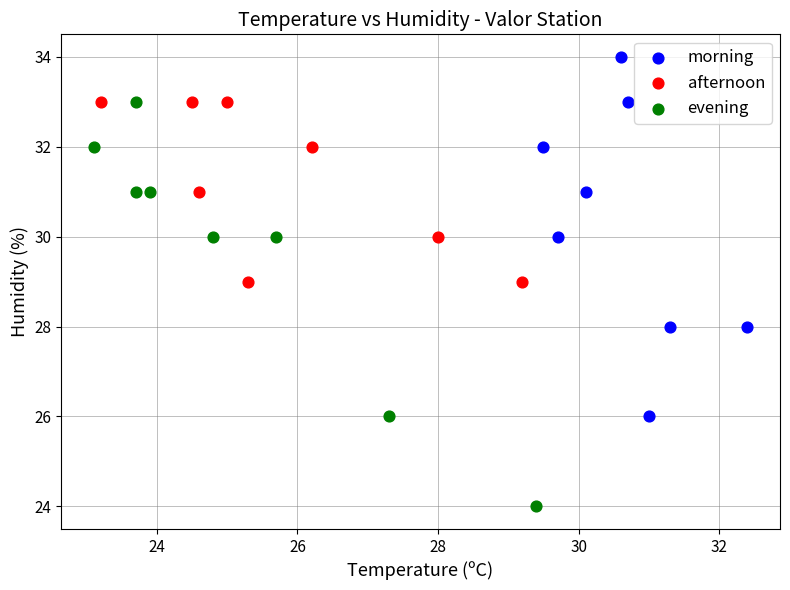

Which series contains the highest Y value?

morning